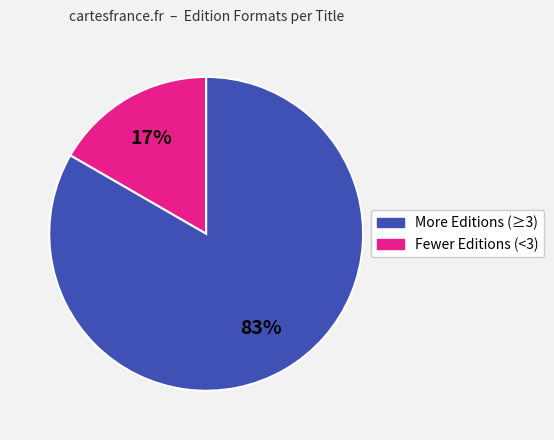

Does any single category account for the majority?

Yes